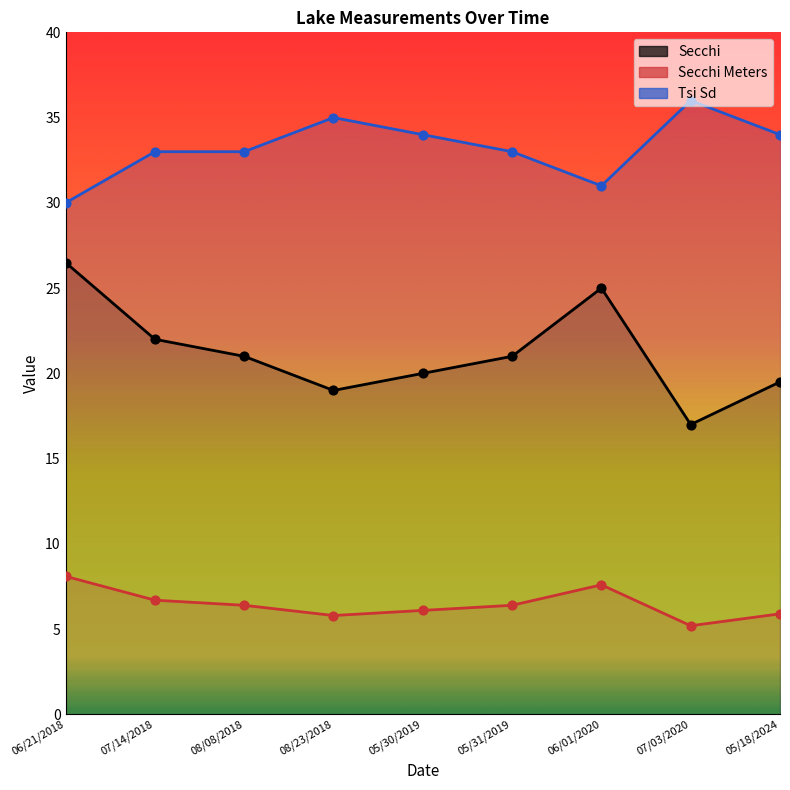

What is the total value across all series at 07/03/2020?

58.2